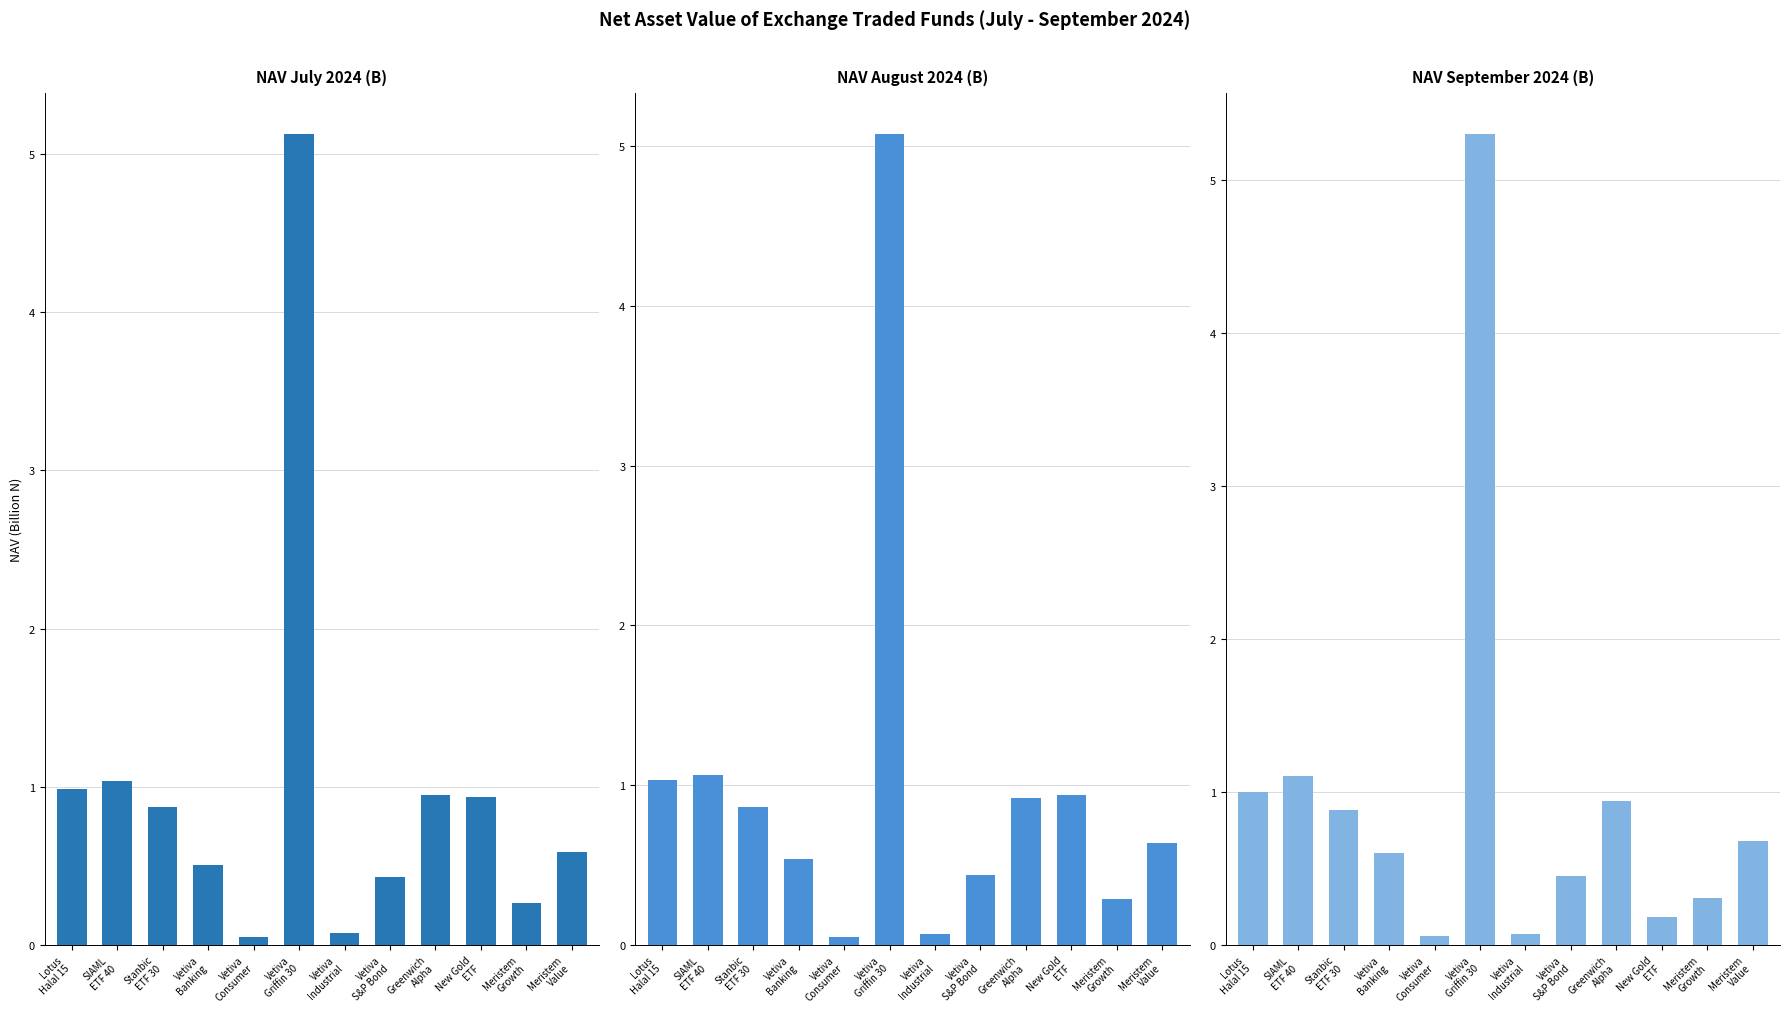

Rank the series by their maximum value, from highest to lowest.

NAV September 2024 (B), NAV July 2024 (B), NAV August 2024 (B)